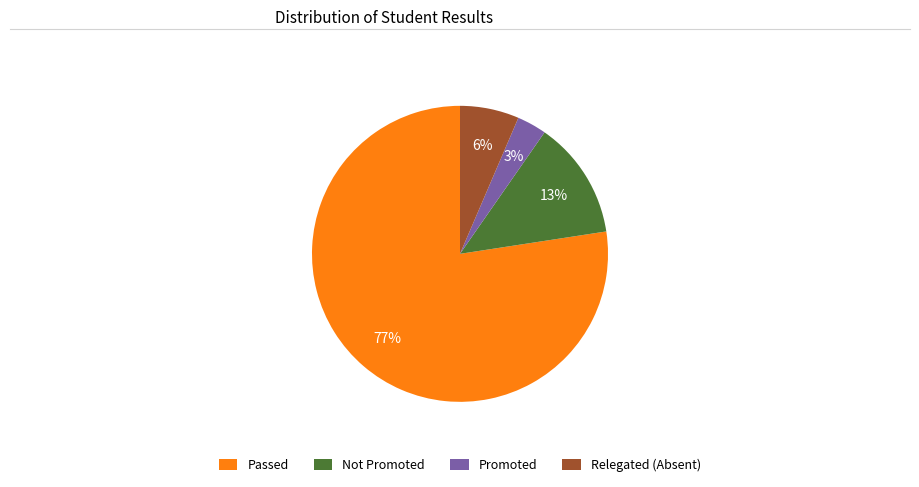

To the nearest percent, what is the average slice percentage?

25%